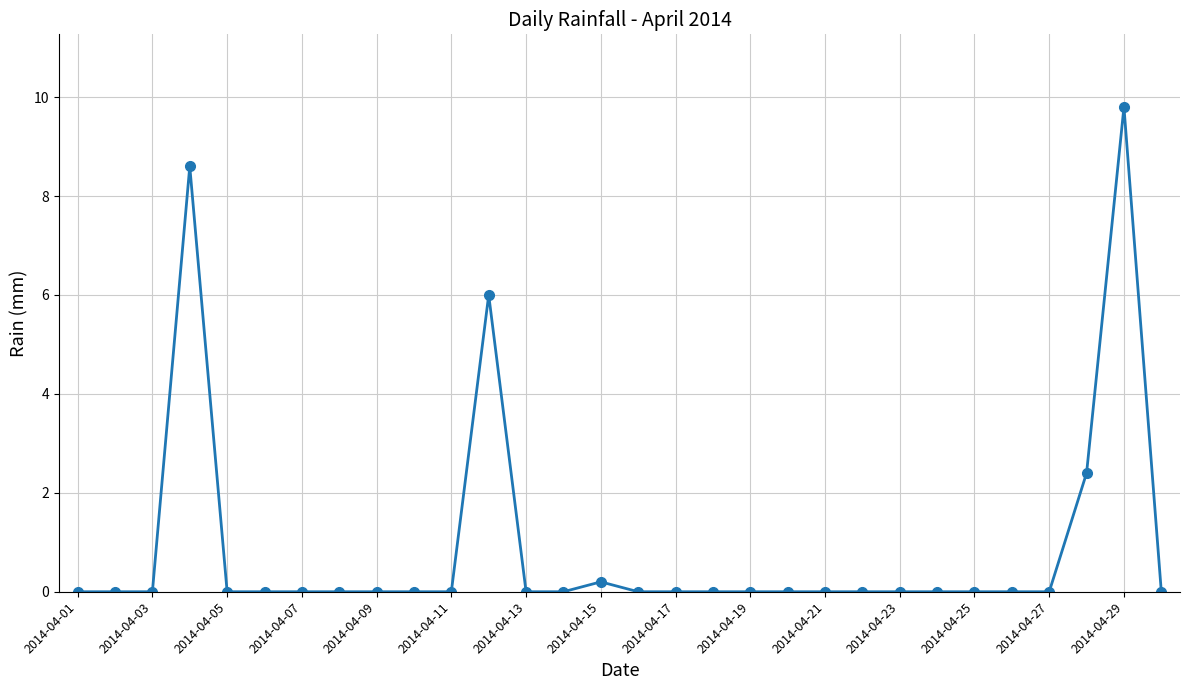

True or false: the data has more than 1 interior local peaks.

True